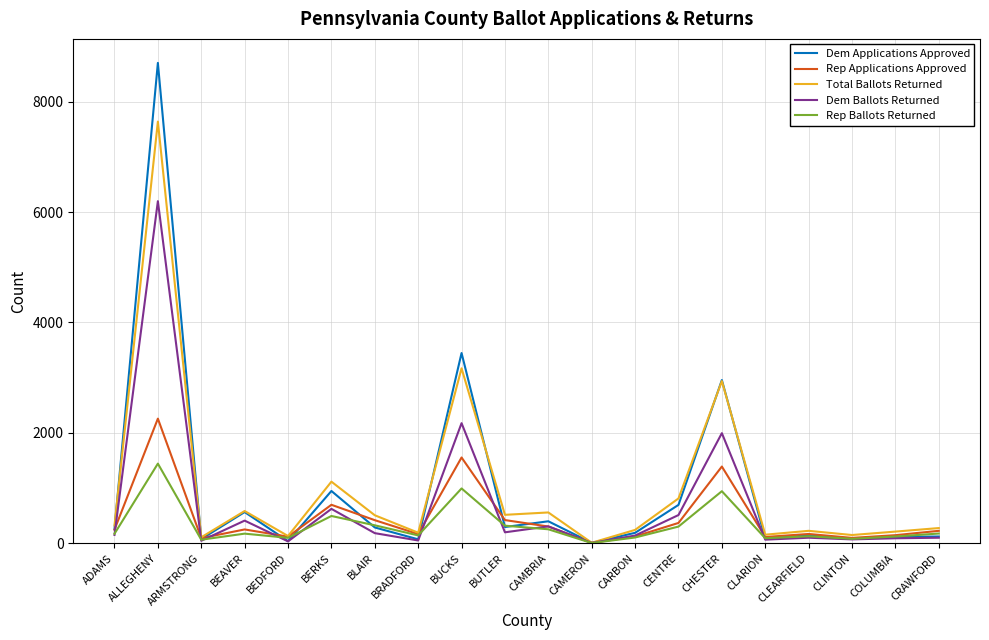

Where does the Rep Ballots Returned series first go above 173?

ALLEGHENY